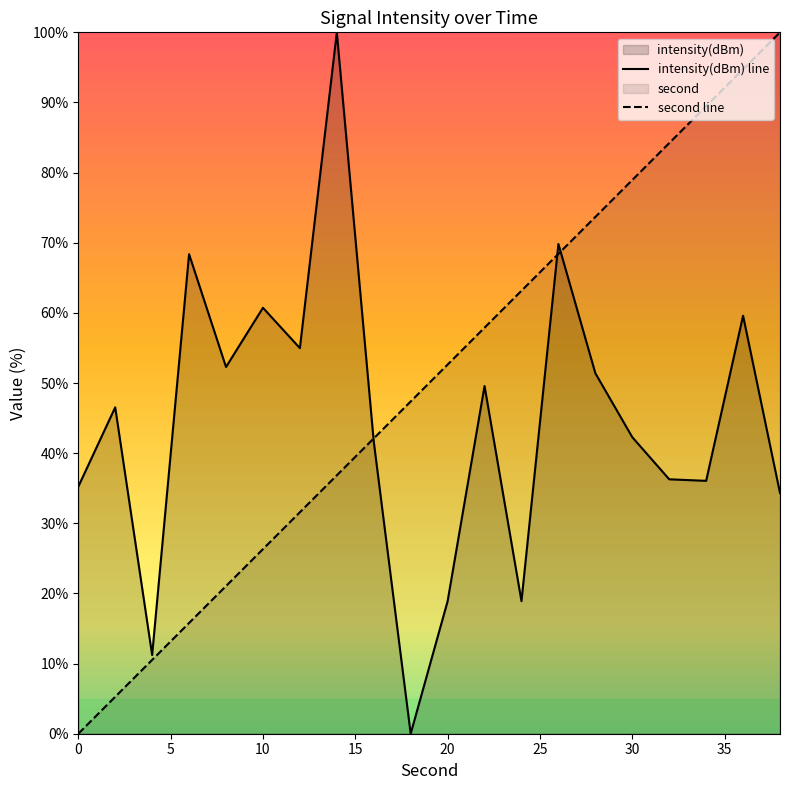

What is the value of the second point at the 2nd from the left?

5.3